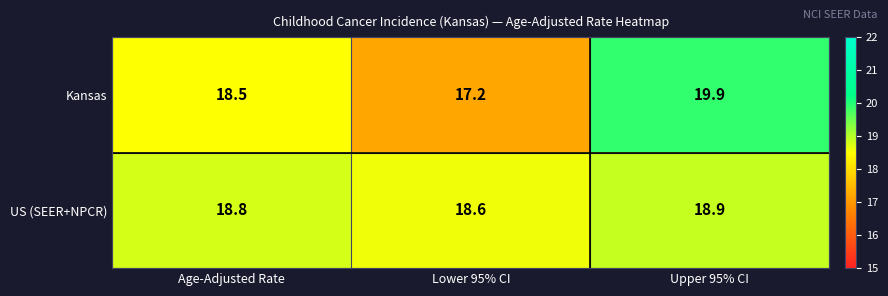

At how many categories does at least one series exceed 18?

3